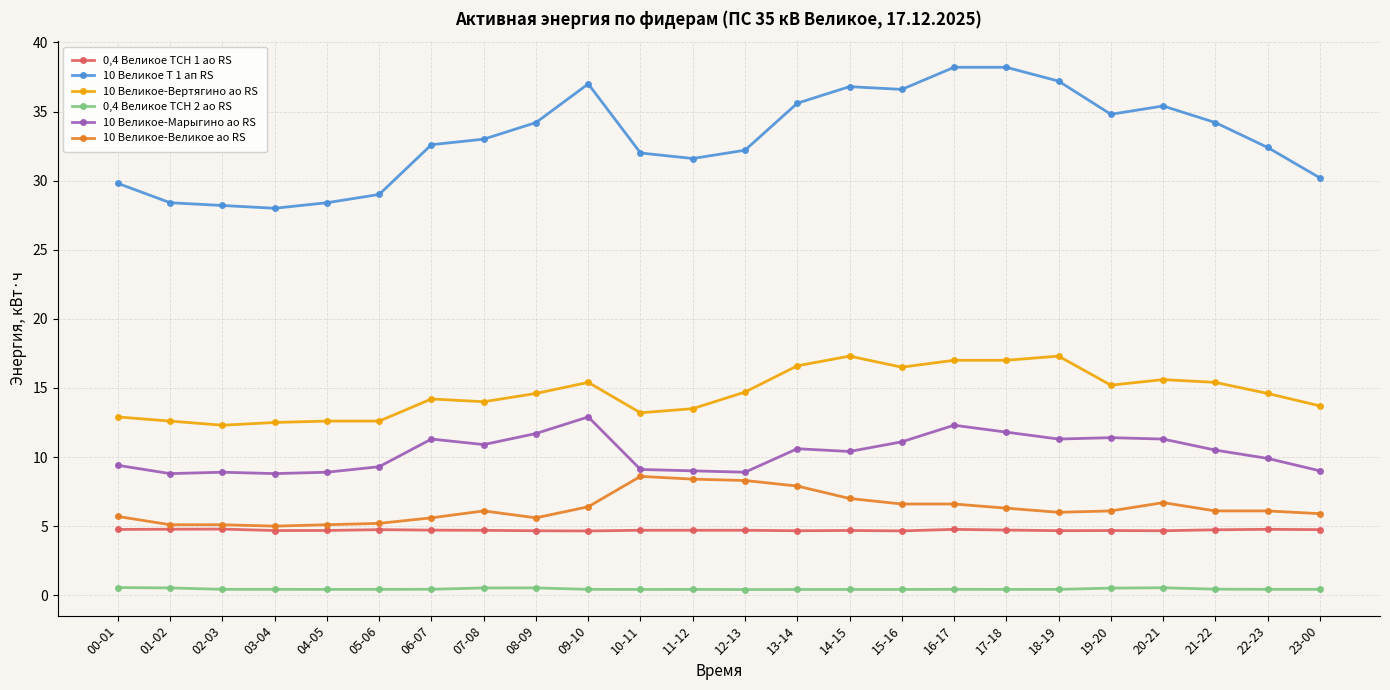

What position from the right is 03-04?

21